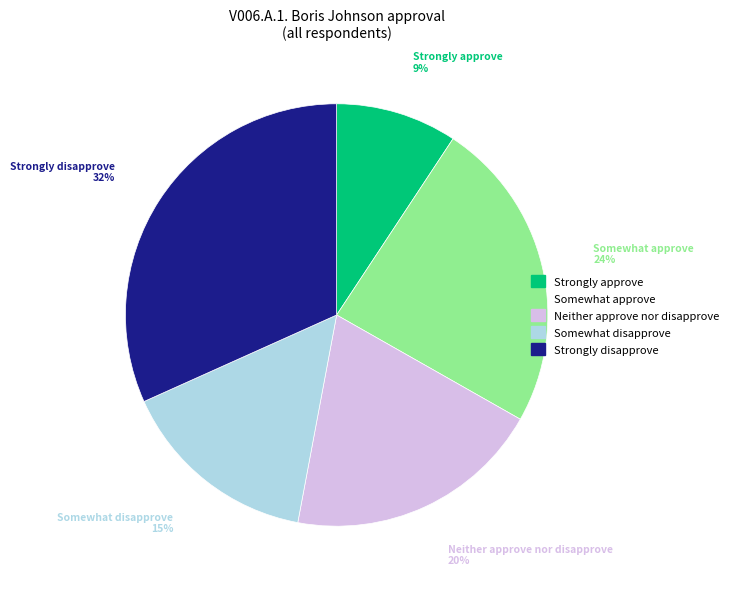

Rank the categories by value from highest to lowest.

Strongly disapprove, Somewhat approve, Neither approve nor disapprove, Somewhat disapprove, Strongly approve